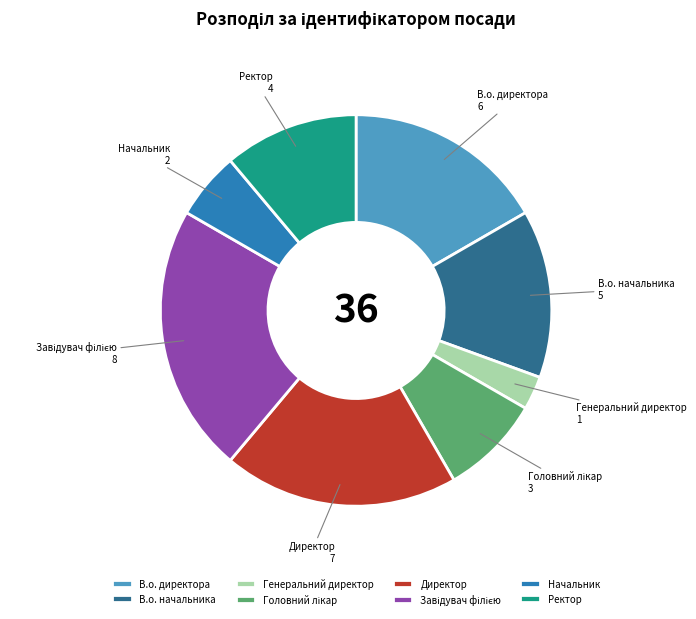

What is the smallest slice in the pie chart?

Генеральний директор